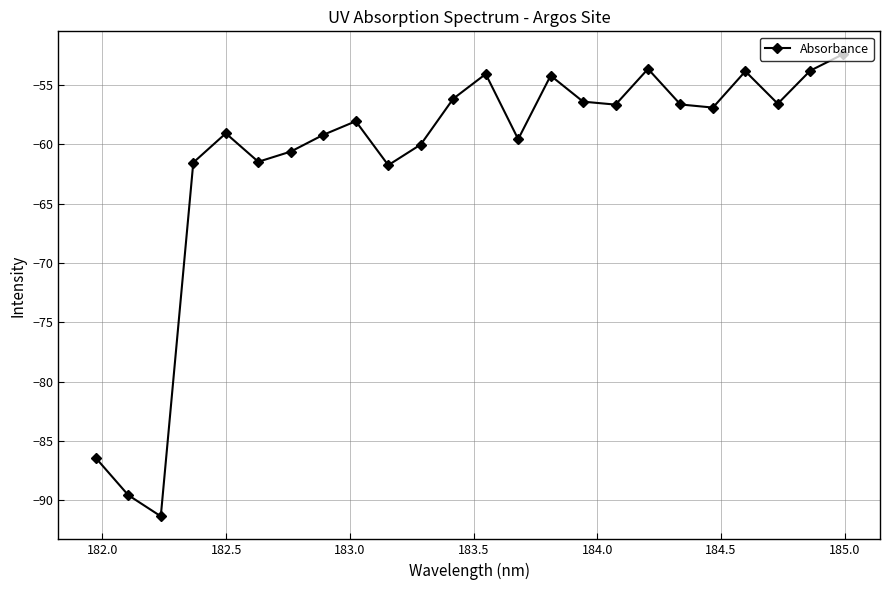

What is the difference between the second highest and second lowest values?

35.9